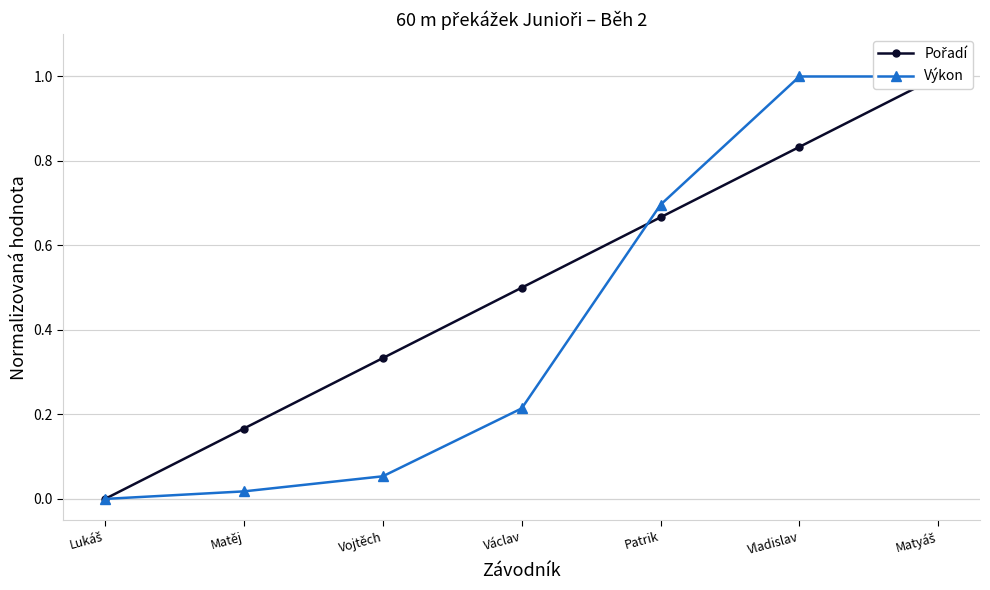

What position from the right is Matyáš?

1